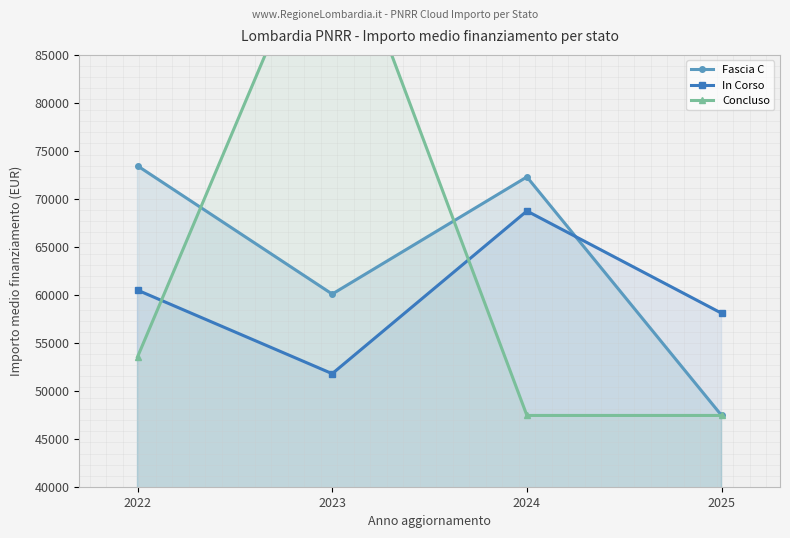

Rank the series at 2023 from highest to lowest value.

Concluso, Fascia C, In Corso